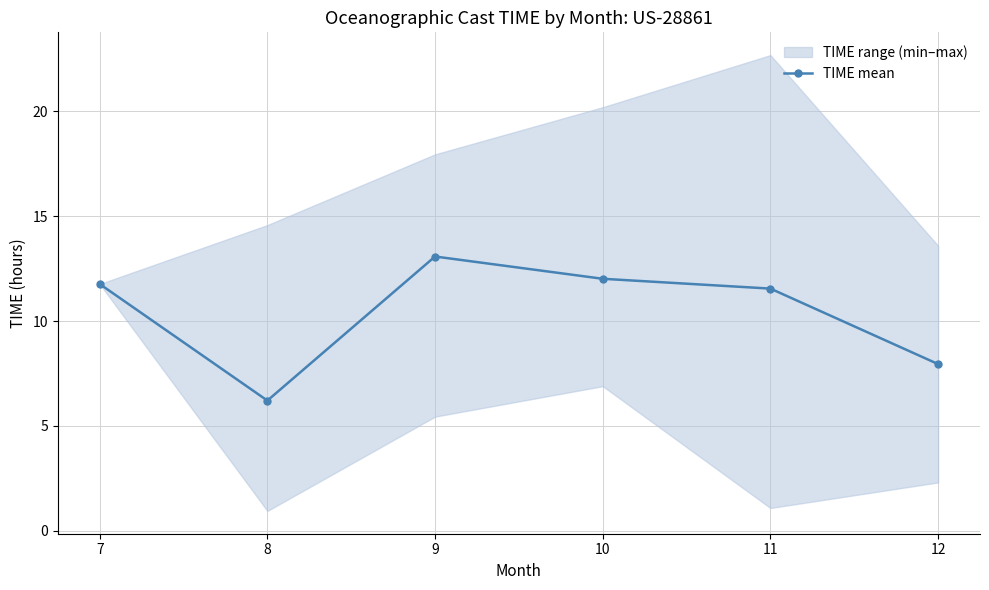

Is it true that the value at 10 is 12.0?

True